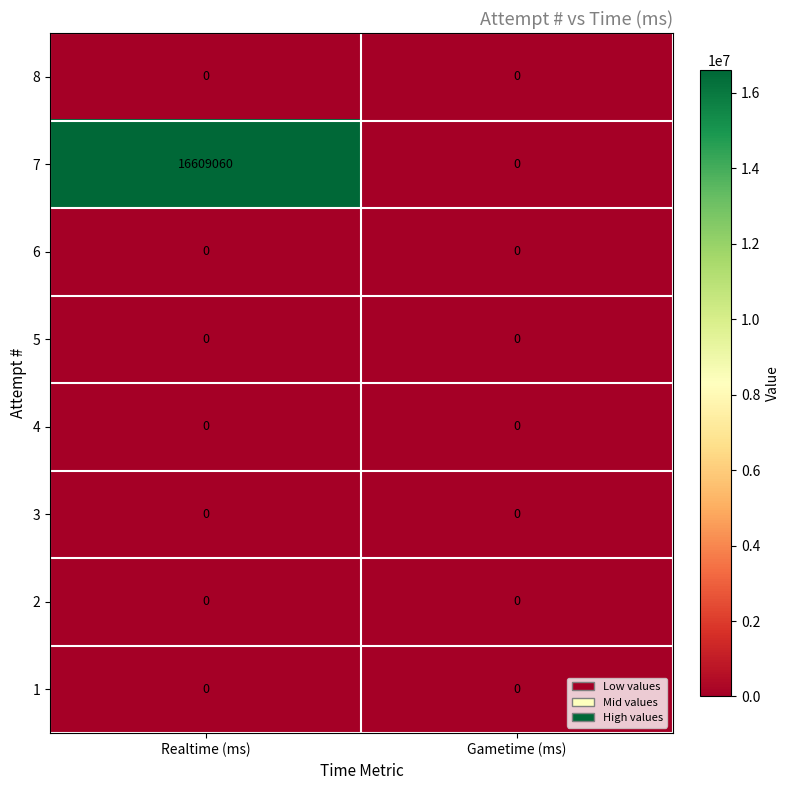

At how many categories does at least one series exceed 4836581?

1